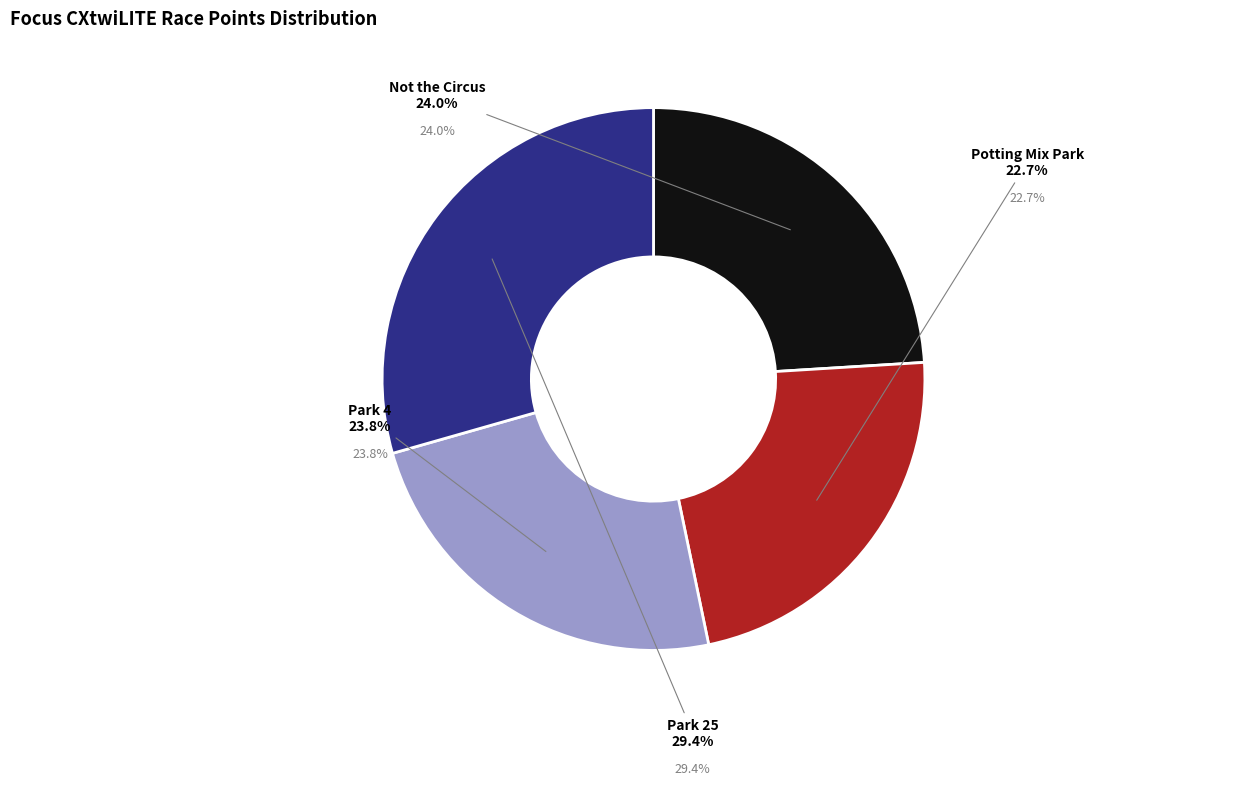

To the nearest percent, what is the average slice percentage?

25%